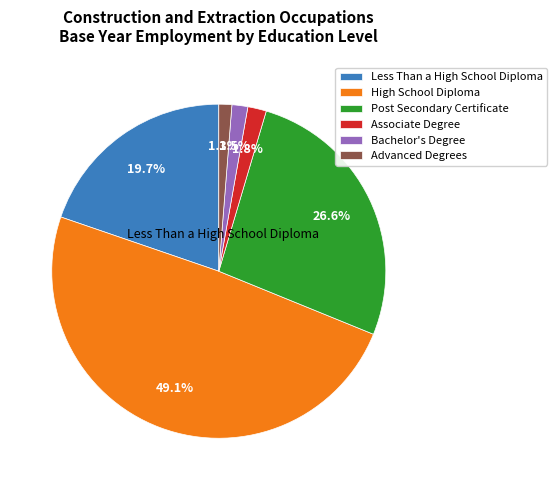

Does any single category account for the majority?

No